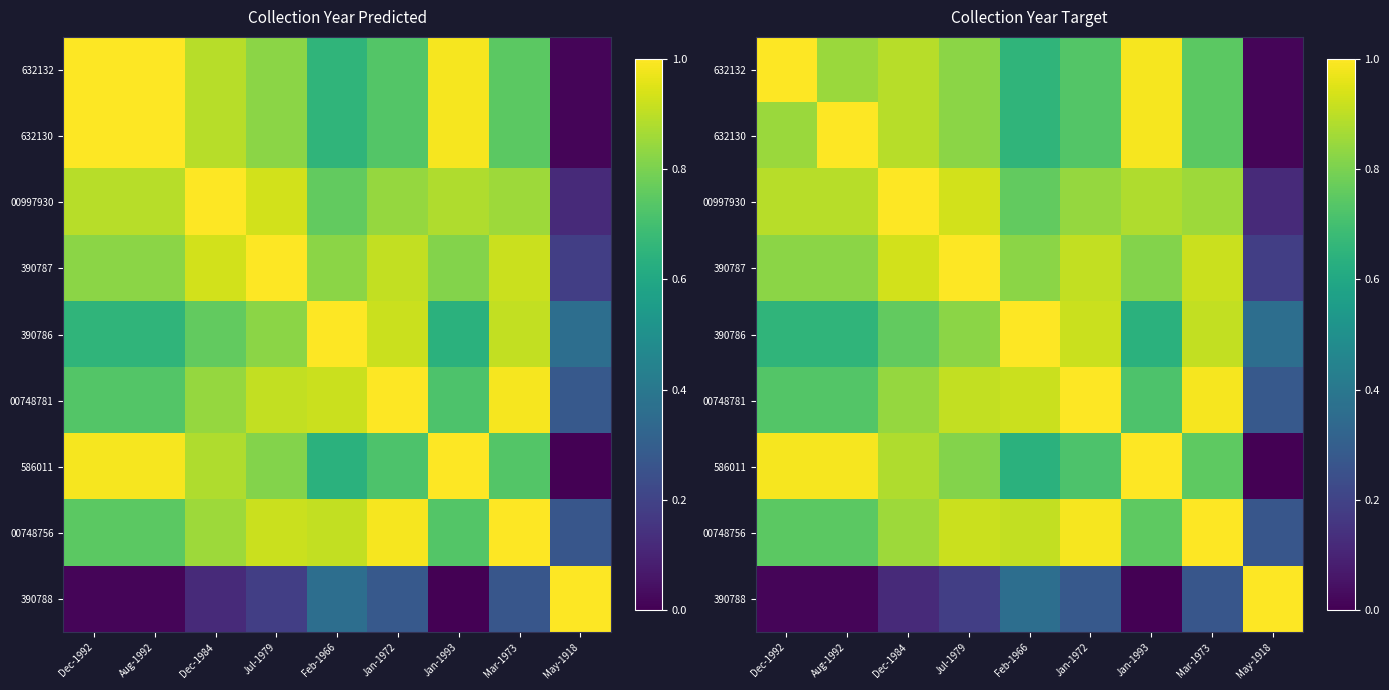

What is the difference between the maximum and second lowest values in the 00748756 series?

0.3